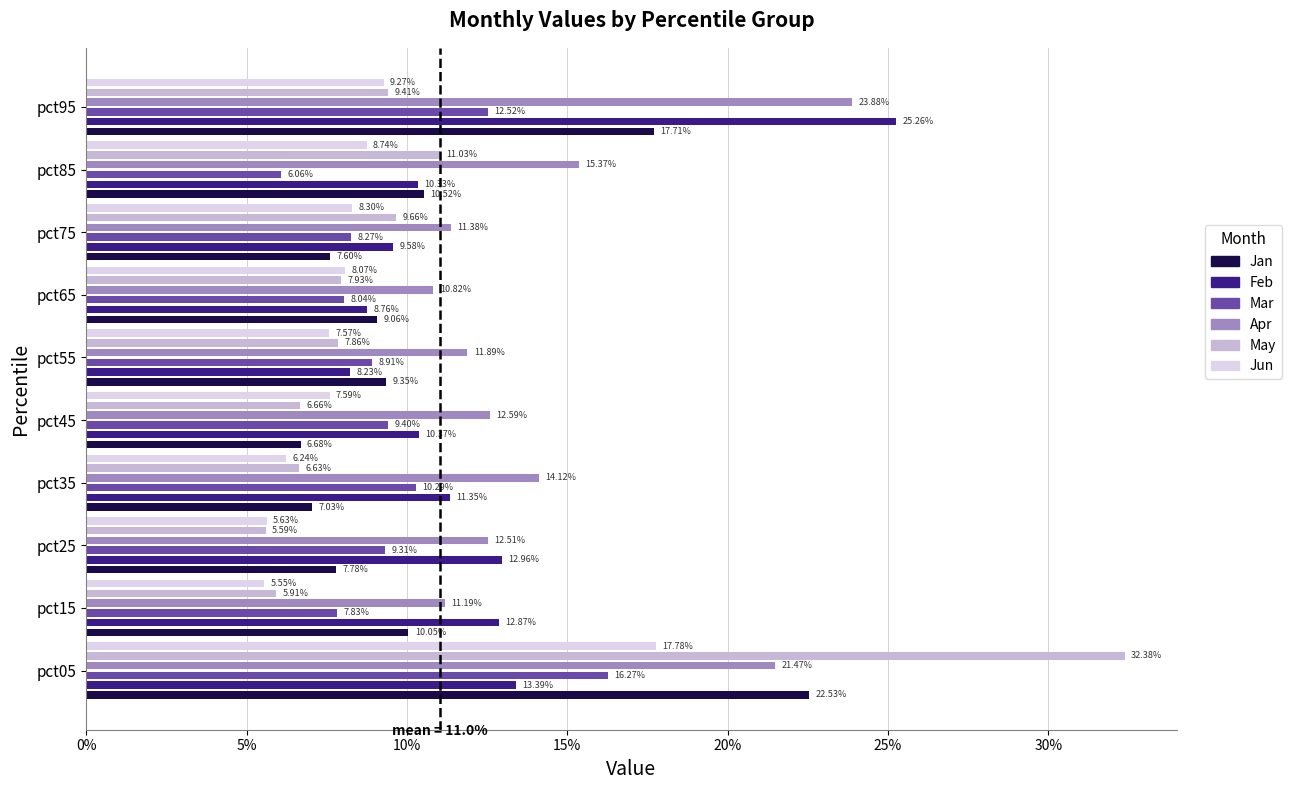

Which series has the largest range (max minus min)?

May